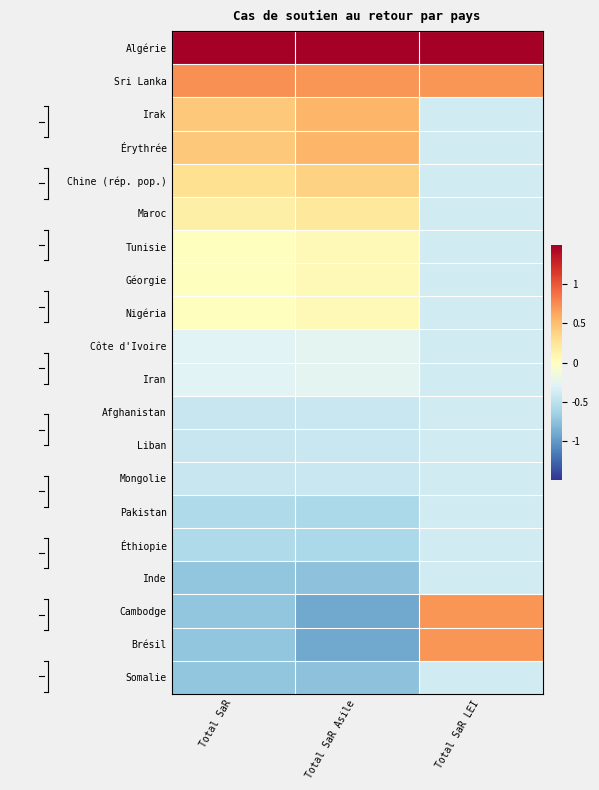

Reading left to right, list all the values displayed in this chart.

Algérie: Total SaR=3.9	Total SaR Asile=3.8	Total SaR LEI=4.0
Sri Lanka: Total SaR=0.7	Total SaR Asile=0.7	Total SaR LEI=0.7
Irak: Total SaR=0.4	Total SaR Asile=0.5	Total SaR LEI=-0.4
Érythrée: Total SaR=0.4	Total SaR Asile=0.5	Total SaR LEI=-0.4
Chine (rép. pop.): Total SaR=0.3	Total SaR Asile=0.4	Total SaR LEI=-0.4
Maroc: Total SaR=0.1	Total SaR Asile=0.2	Total SaR LEI=-0.4
Tunisie: Total SaR=0.0	Total SaR Asile=0.1	Total SaR LEI=-0.4
Géorgie: Total SaR=0.0	Total SaR Asile=0.1	Total SaR LEI=-0.4
Nigéria: Total SaR=0.0	Total SaR Asile=0.1	Total SaR LEI=-0.4
Côte d'Ivoire: Total SaR=-0.3	Total SaR Asile=-0.3	Total SaR LEI=-0.4
Iran: Total SaR=-0.3	Total SaR Asile=-0.3	Total SaR LEI=-0.4
Afghanistan: Total SaR=-0.4	Total SaR Asile=-0.4	Total SaR LEI=-0.4
Liban: Total SaR=-0.4	Total SaR Asile=-0.4	Total SaR LEI=-0.4
Mongolie: Total SaR=-0.4	Total SaR Asile=-0.4	Total SaR LEI=-0.4
Pakistan: Total SaR=-0.6	Total SaR Asile=-0.6	Total SaR LEI=-0.4
Éthiopie: Total SaR=-0.6	Total SaR Asile=-0.6	Total SaR LEI=-0.4
Inde: Total SaR=-0.7	Total SaR Asile=-0.8	Total SaR LEI=-0.4
Cambodge: Total SaR=-0.7	Total SaR Asile=-0.9	Total SaR LEI=0.7
Brésil: Total SaR=-0.7	Total SaR Asile=-0.9	Total SaR LEI=0.7
Somalie: Total SaR=-0.7	Total SaR Asile=-0.8	Total SaR LEI=-0.4